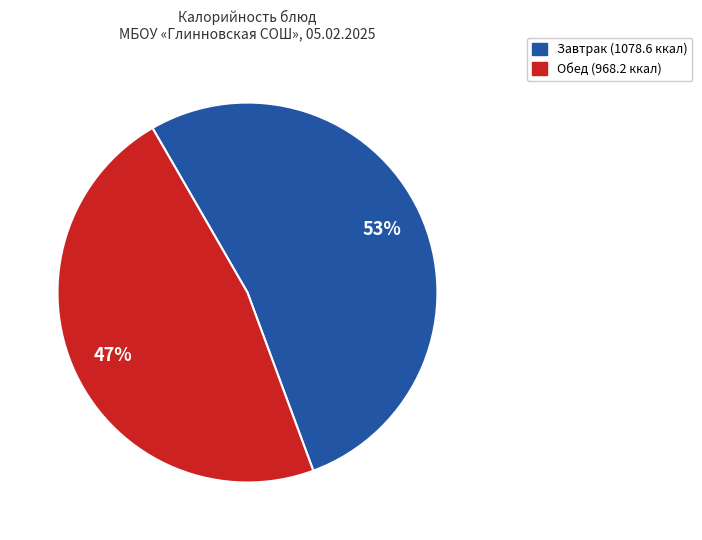

Does any single category account for the majority?

Yes